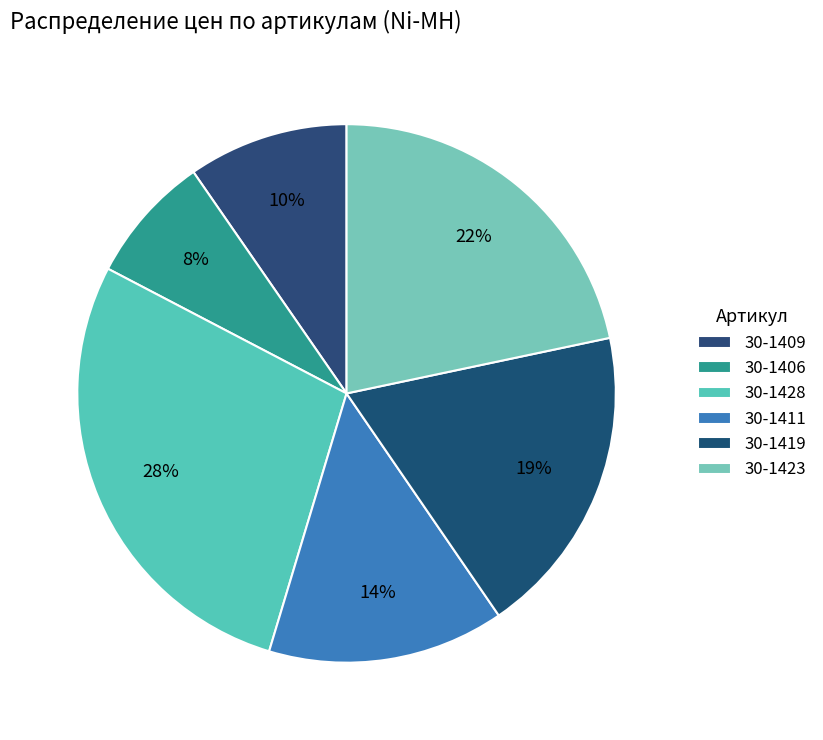

Which slice is the largest?

30-1428